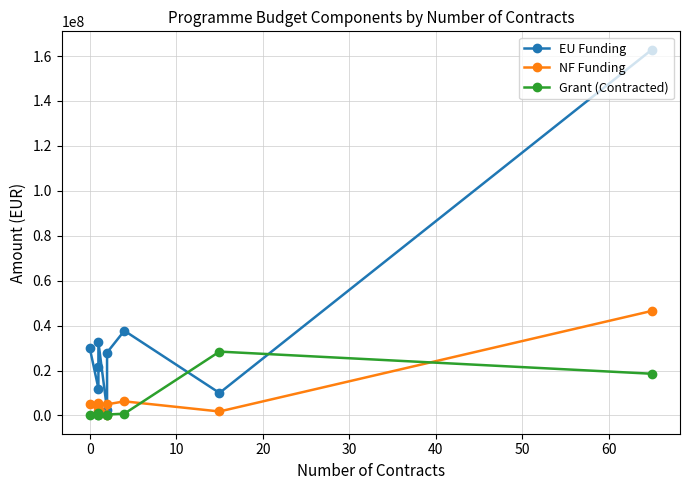

At 40, list the series in order from largest to smallest.

EU Funding, NF Funding, Grant (Contracted)